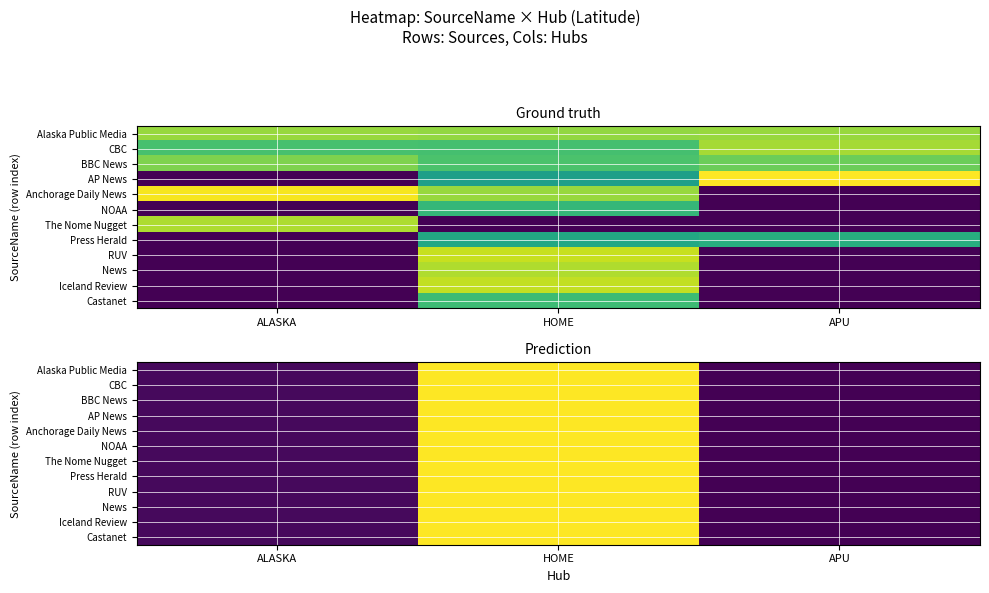

Which series has the largest total across all categories?

Alaska Public Media